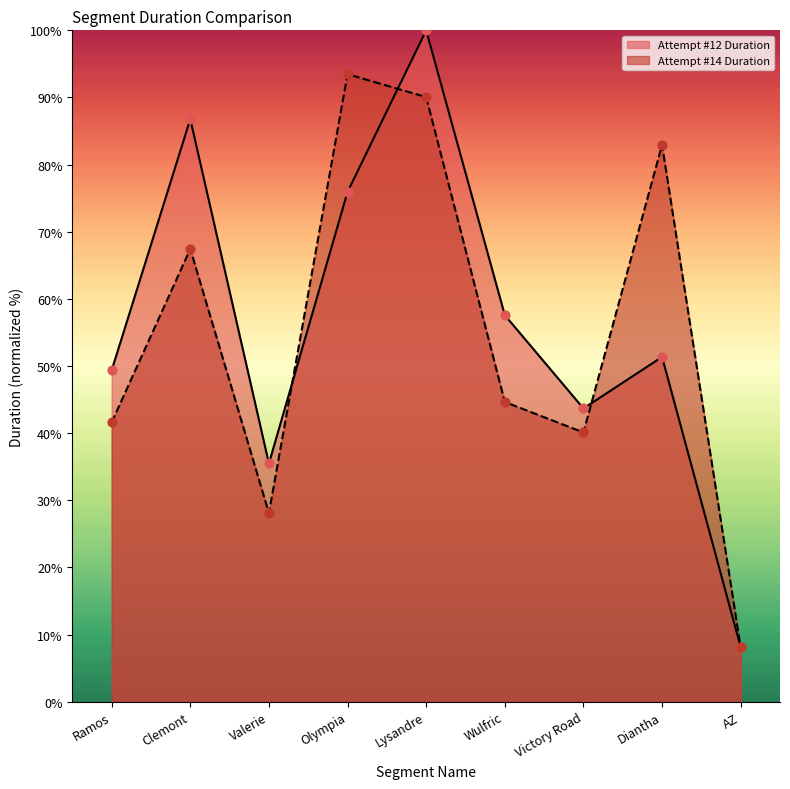

Which series has the largest total across all categories?

Attempt #12 Duration